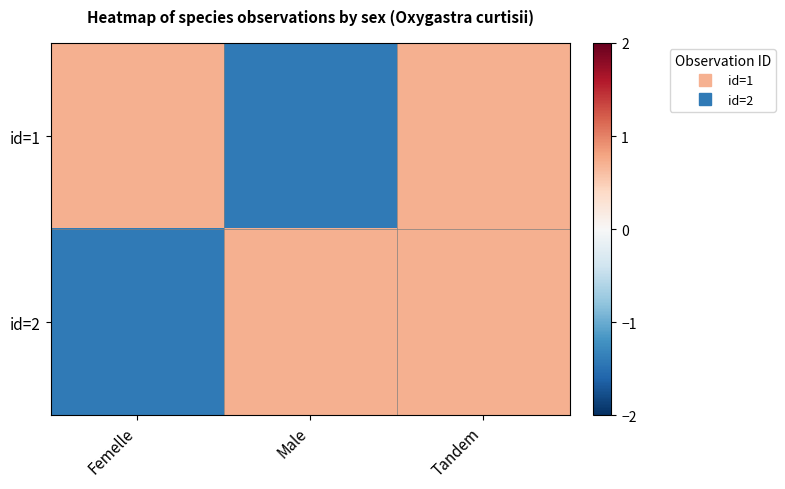

How many distinct data groups are displayed?

2